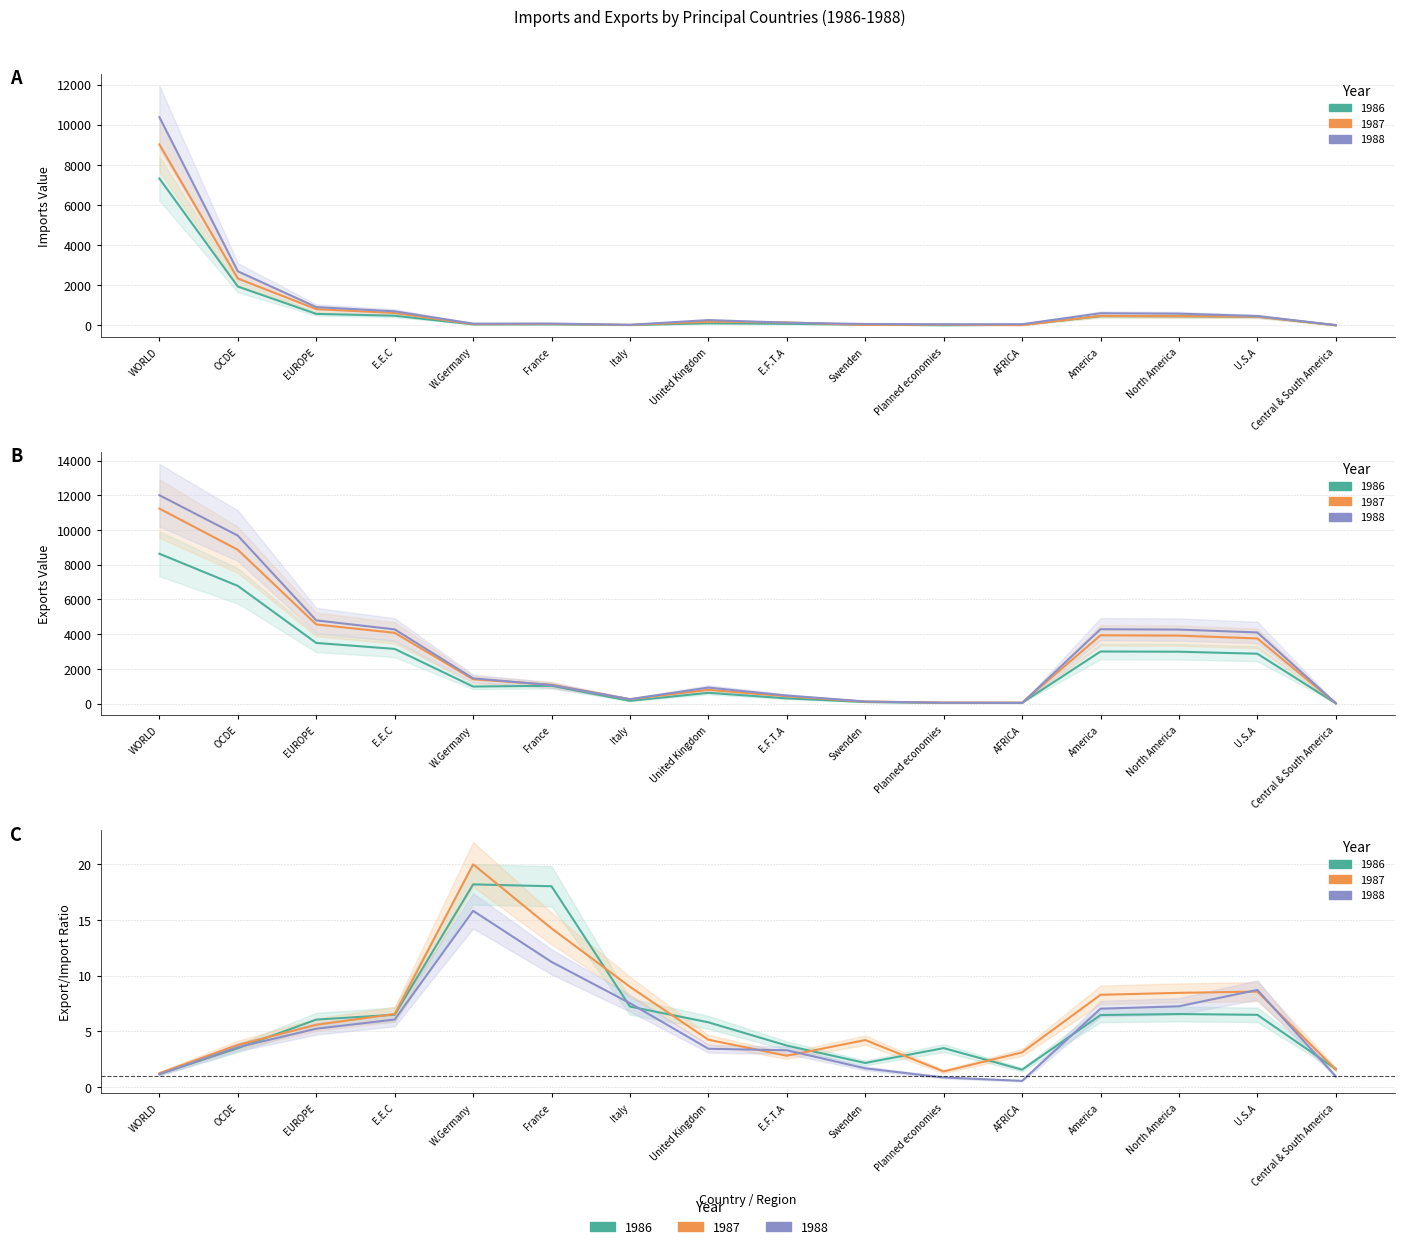

Is it true that Exports 1986 equals 2989 at North America?

True